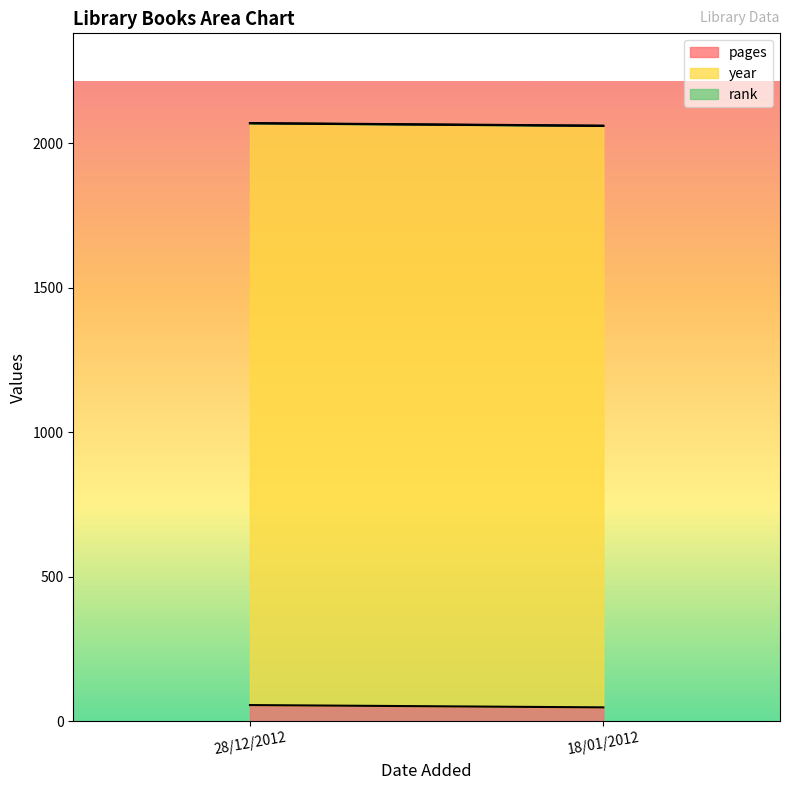

The year series shows 3148 at 18/01/2012. True or false?

False